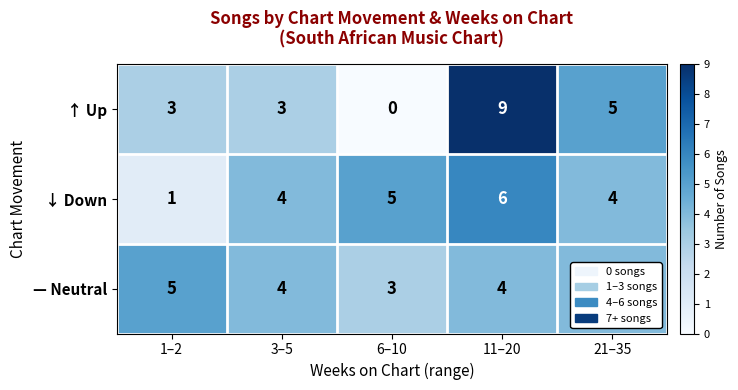

How many ↑ Up values are between 3 and 5?

3